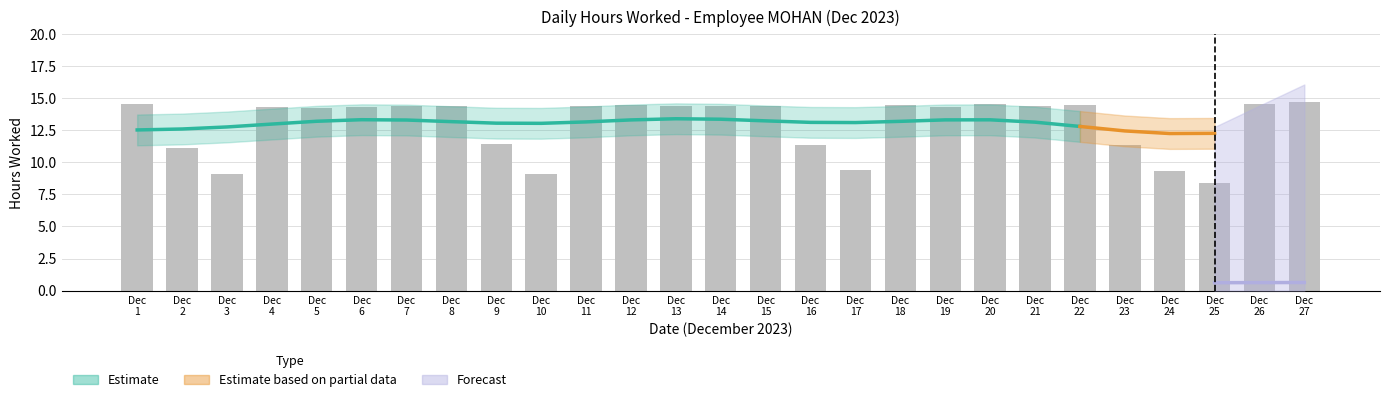

True or false: the data shows 5.0 at Dec 27.

False